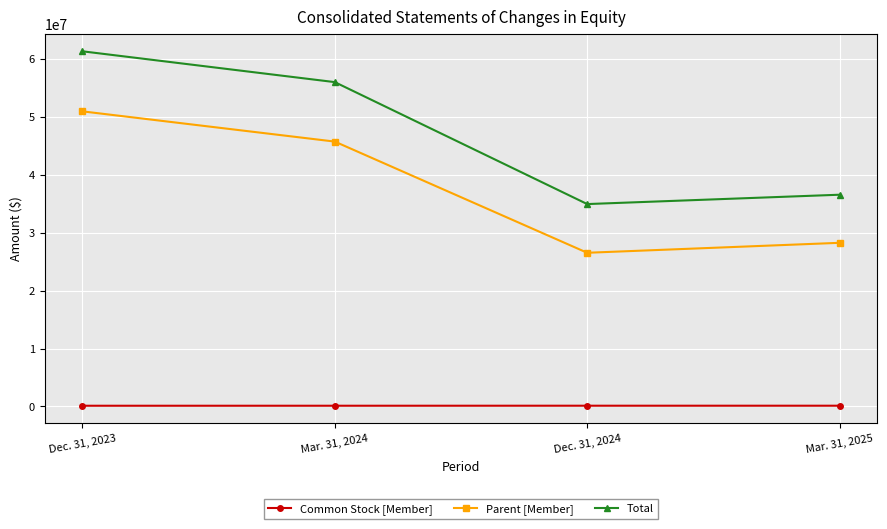

At how many categories does at least one series exceed 57124750?

1